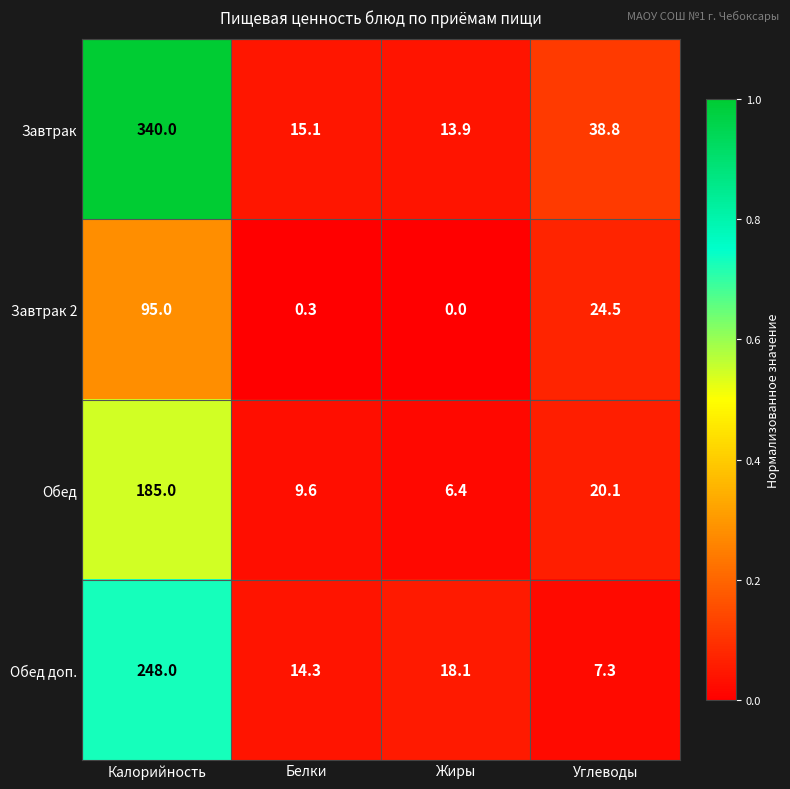

What is the difference between the Обед доп. values at Жиры and Углеводы?

10.8